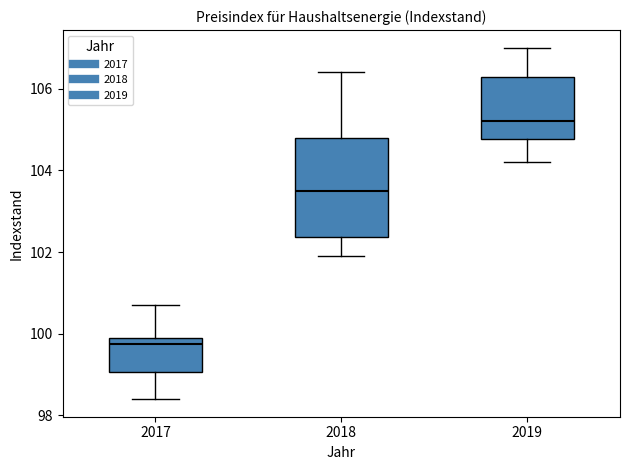

Which box is the tallest, from its lower edge to its upper edge?

2018